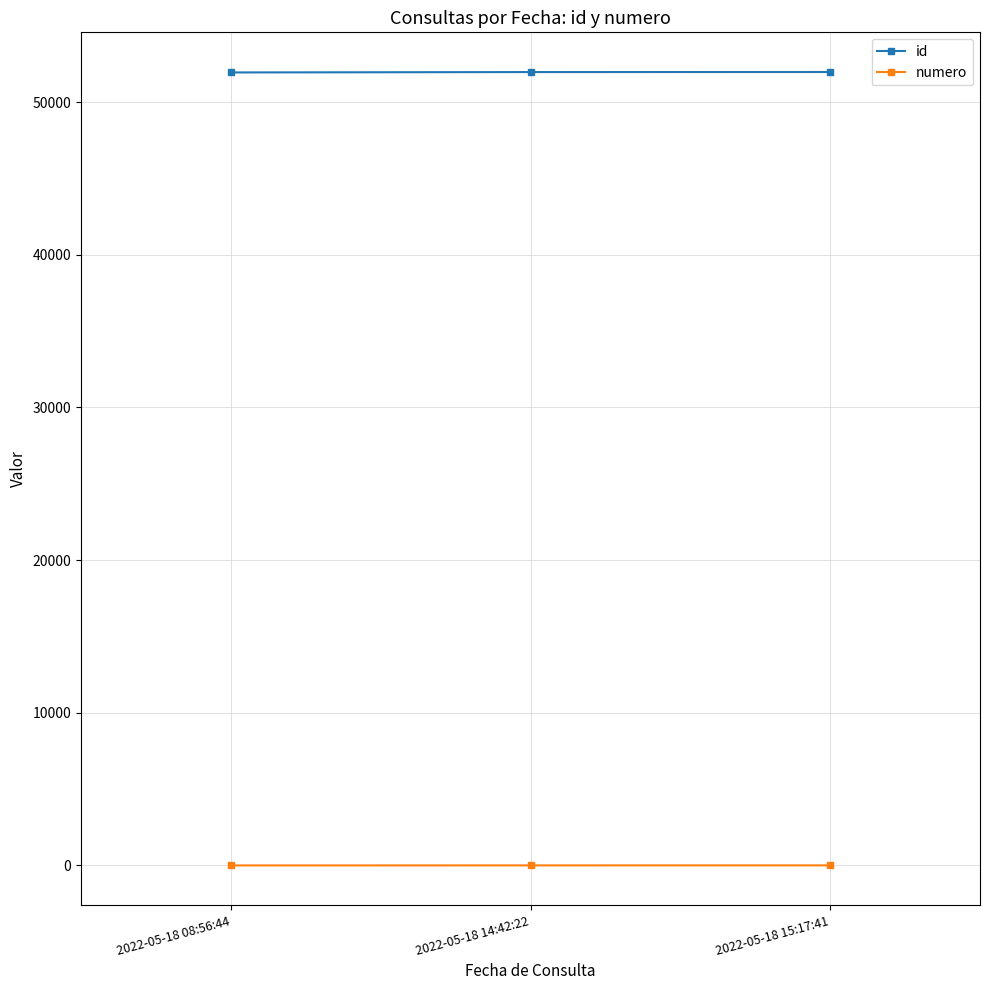

List the series in order of their peak value, highest first.

id, numero